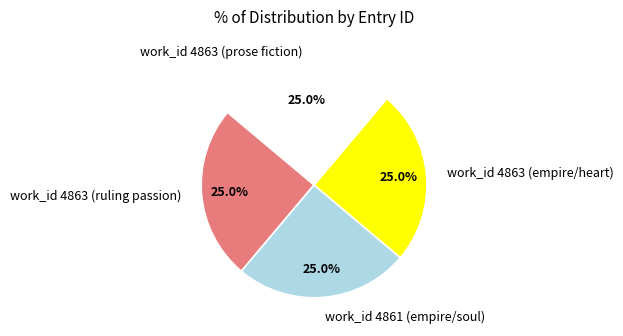

Is work_id 4863 (ruling passion) the majority of the pie?

No